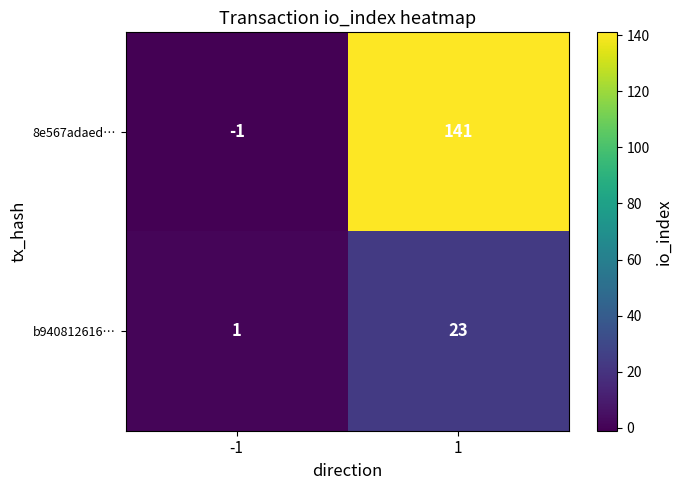

What is the difference between the b940812616… values at -1 and 1?

22